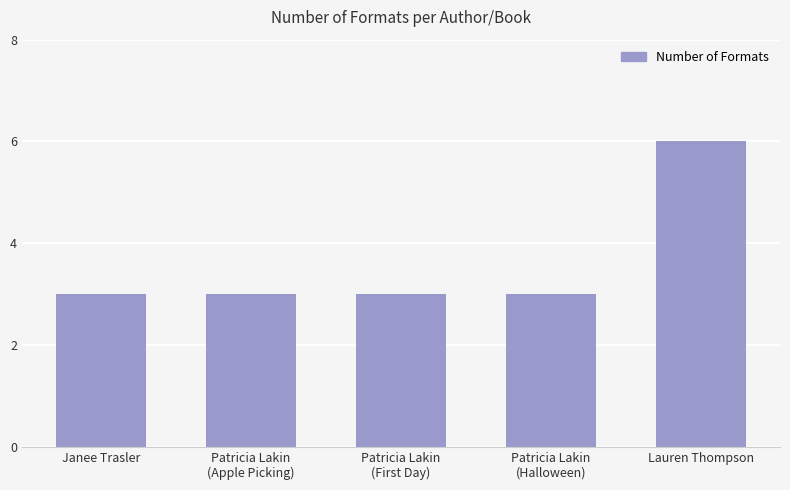

What value does the data have at Lauren Thompson?

6